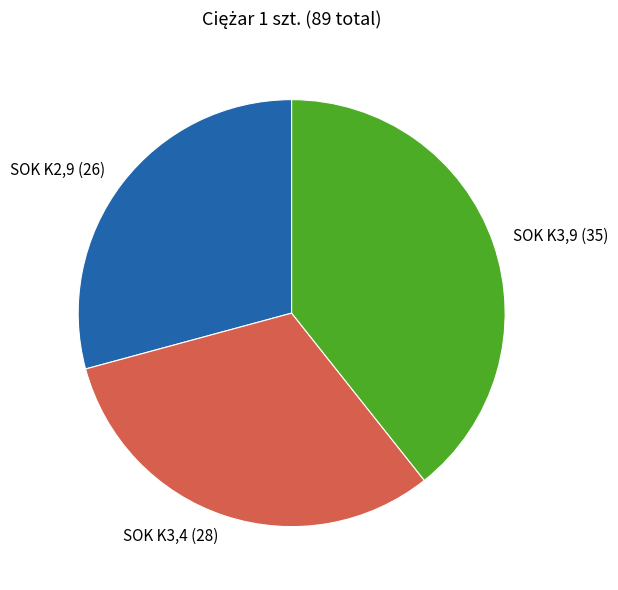

Does SOK K2,9 account for over 50% of the chart?

No